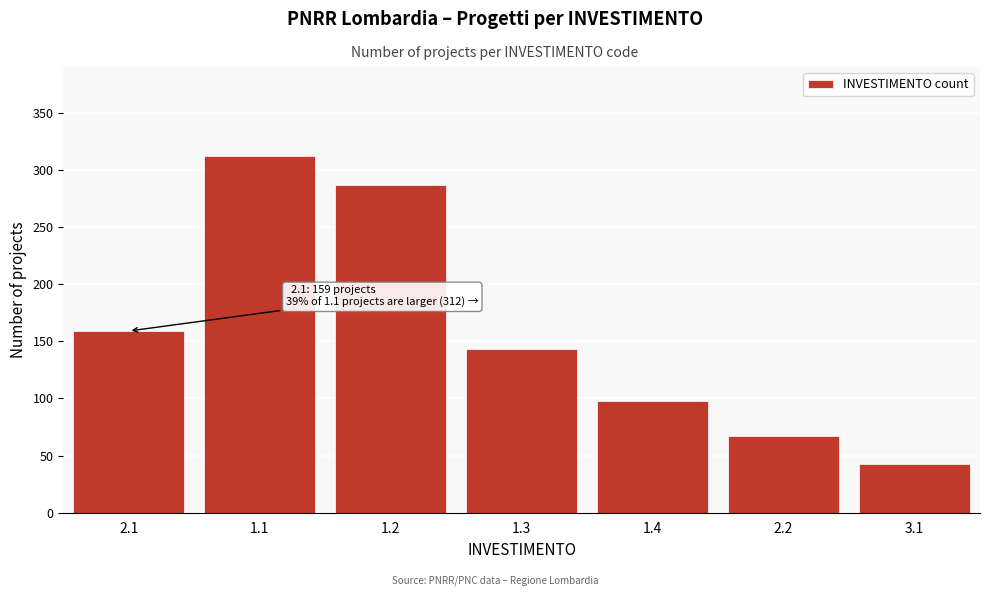

Reading left to right, what are all the values shown in this chart?

2.1=159	1.1=312	1.2=287	1.3=143	1.4=98	2.2=67	3.1=43